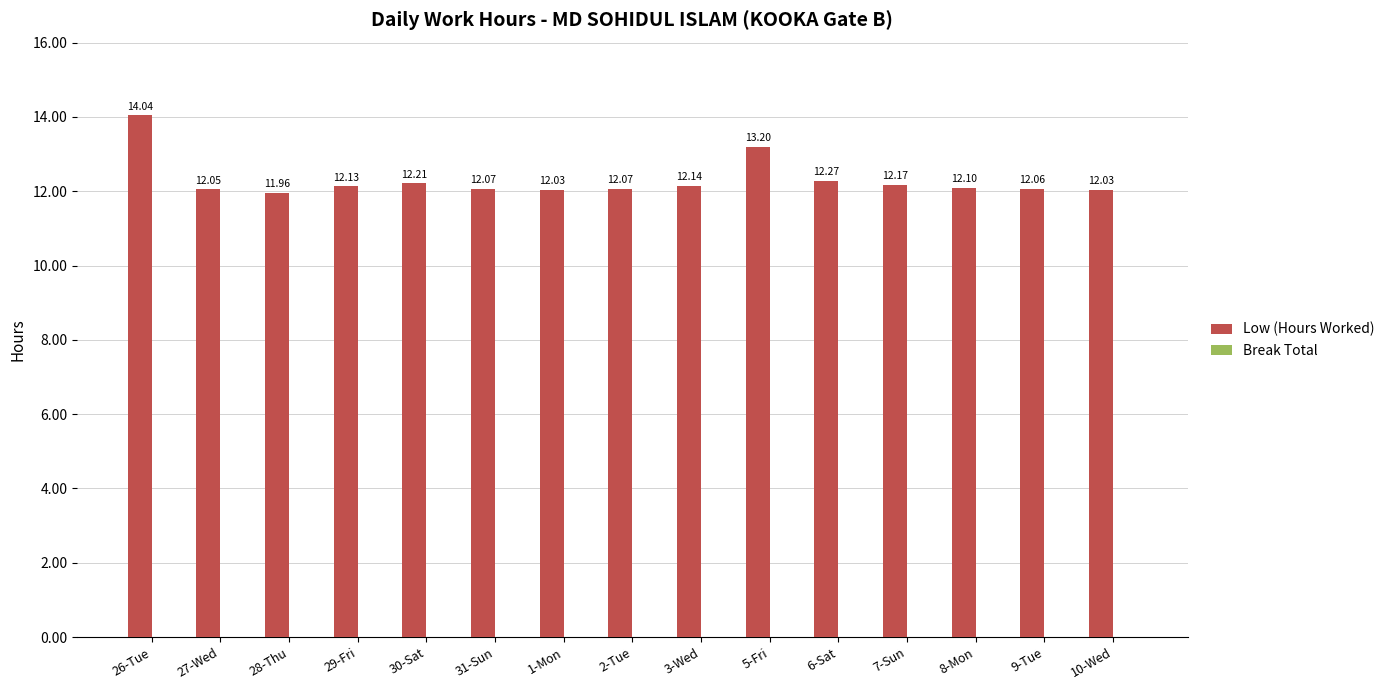

Does the chart contain stacked bars?

No